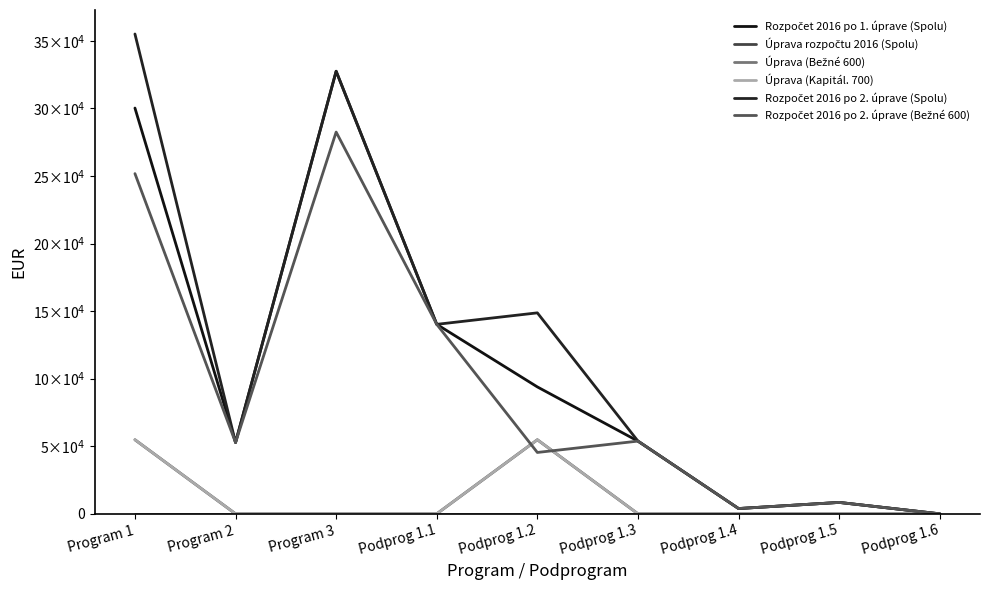

Is this an area chart (filled region under the line)?

No